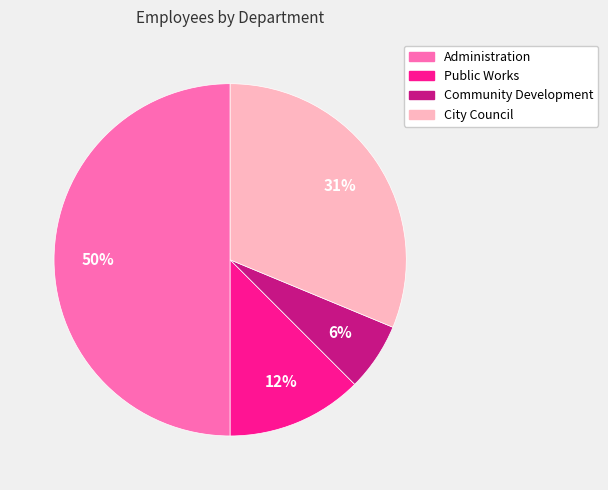

Which slice is the smallest?

Community Development